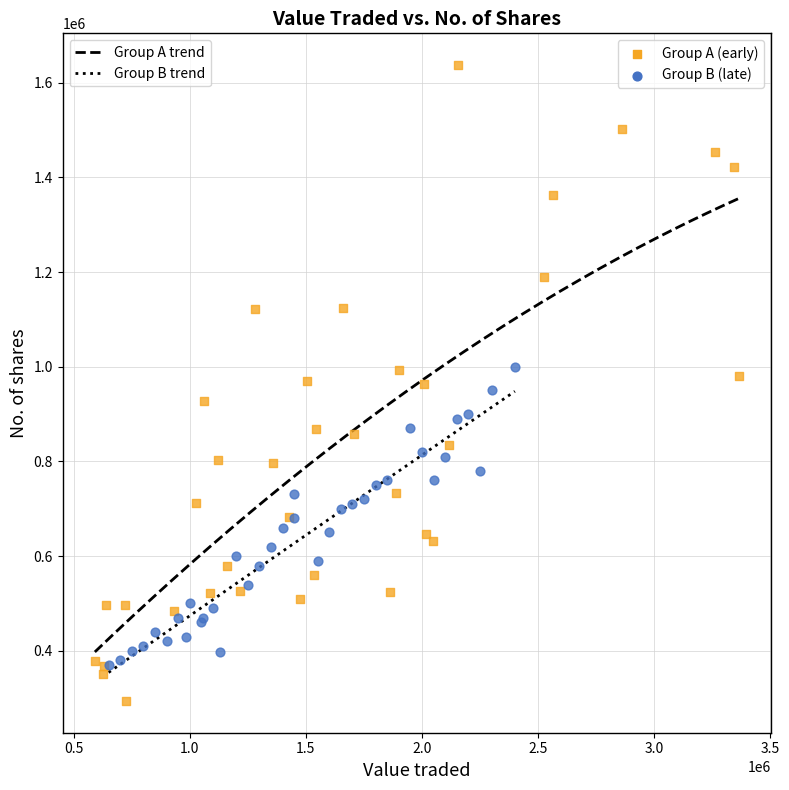

What are all the series names shown in the legend?

Group A (early), Group B (late)